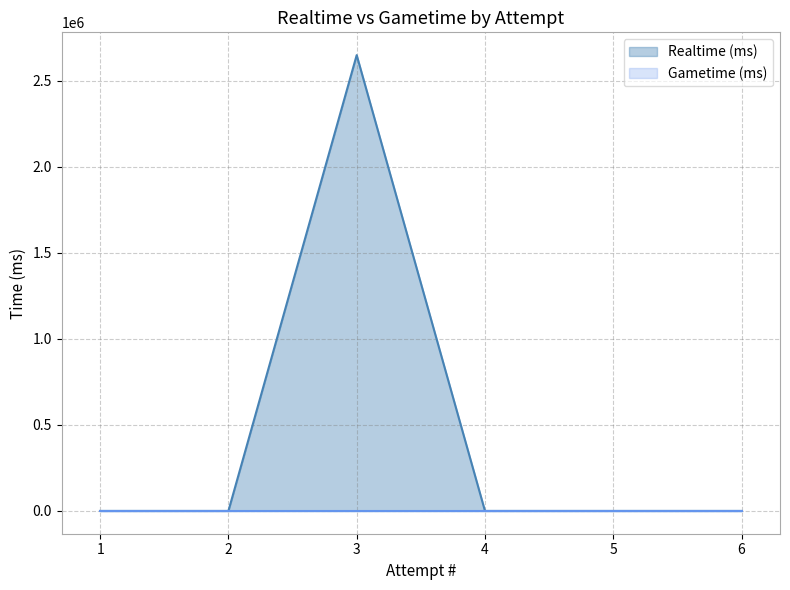

Which series changed the most between 2 and 3?

Realtime (ms)